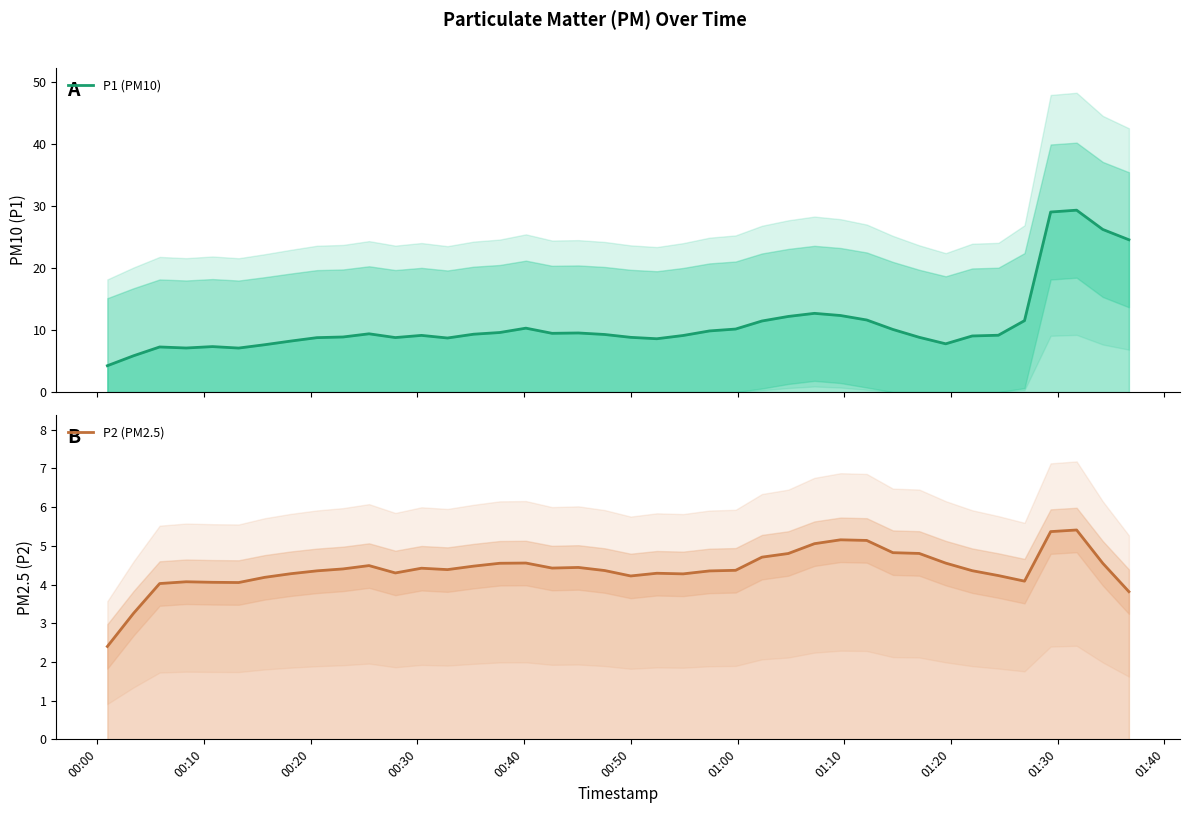

True or false: P1 (PM10) has more than 1 points higher than both neighbors.

True